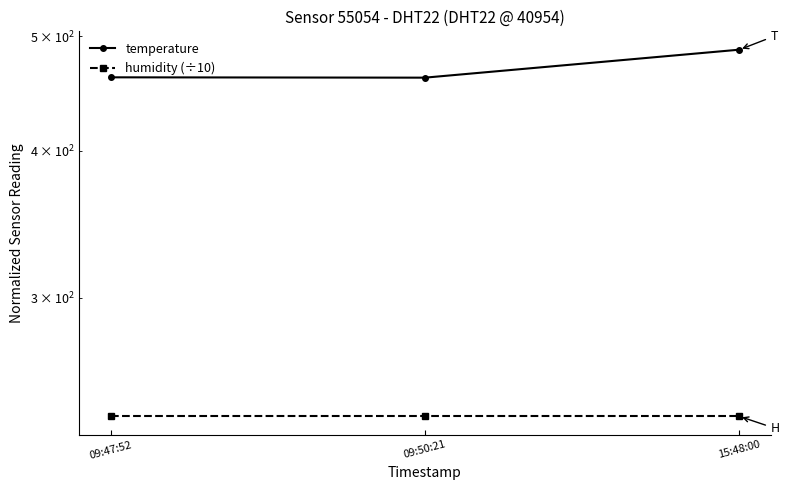

The value of temperature at 09:47:52 is 680.9. True or false?

False